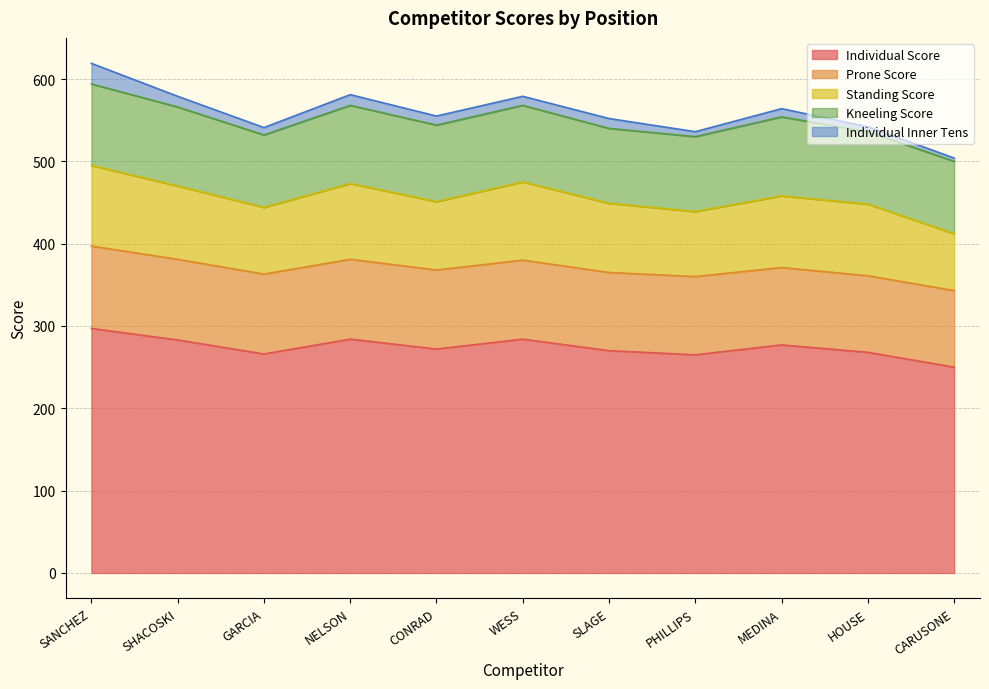

True or false: Individual Inner Tens and Kneeling Score cross at least once.

False